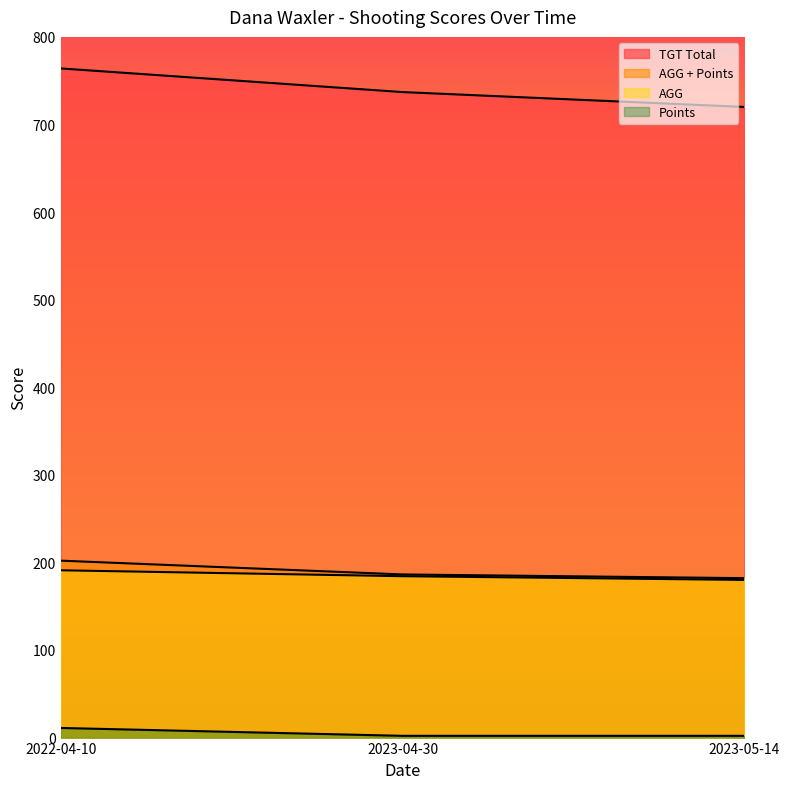

Between 2022-04-10 and 2023-04-30, which series saw the biggest shift?

TGT Total